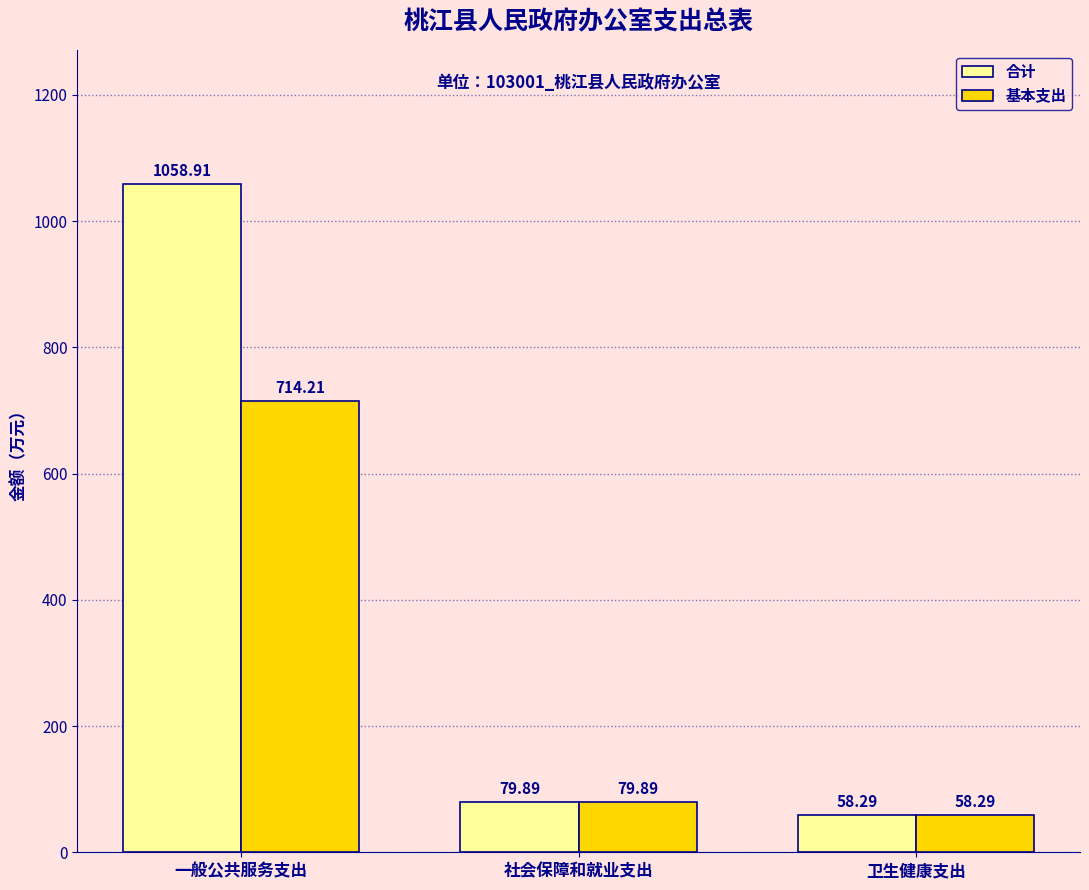

What is the spread (max minus min) of values at 一般公共服务支出?

344.7